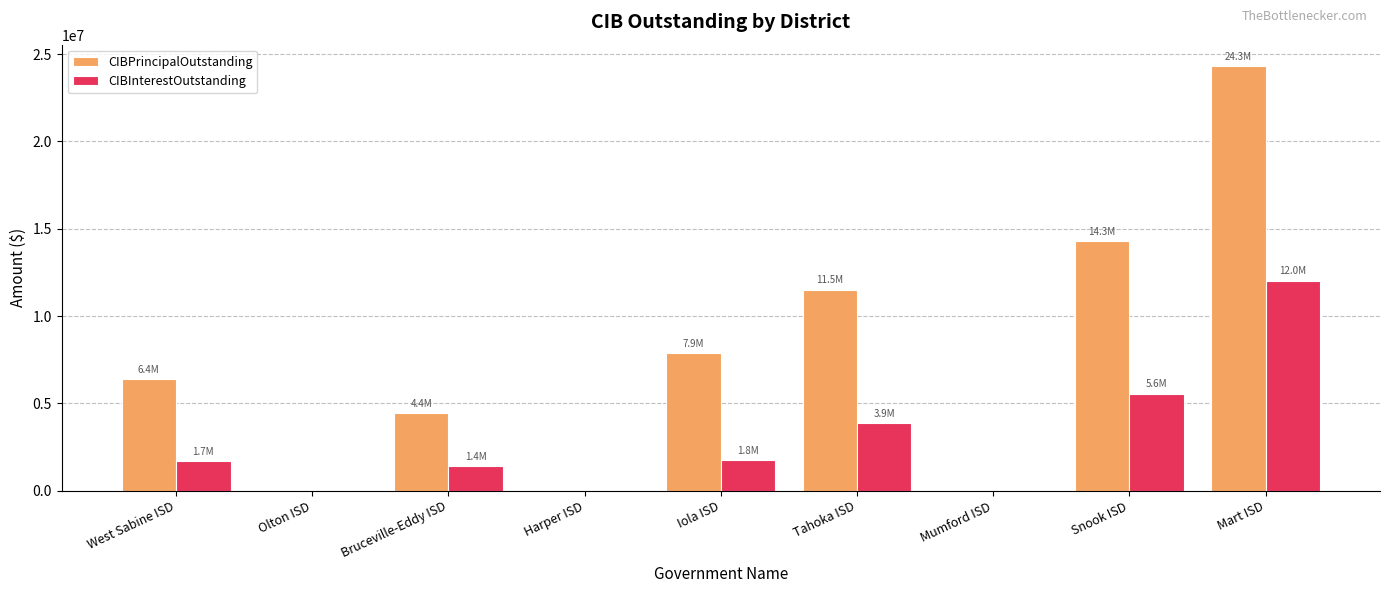

At which label is CIBInterestOutstanding closest to 6017870?

Snook ISD